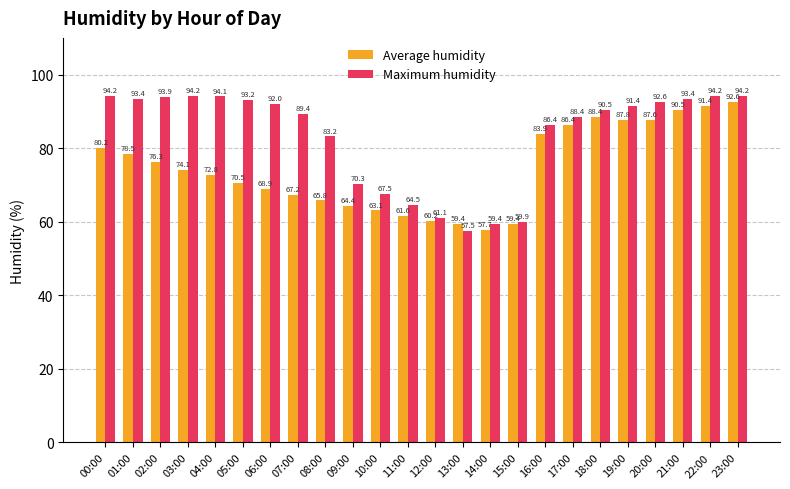

Are the bars horizontal?

No